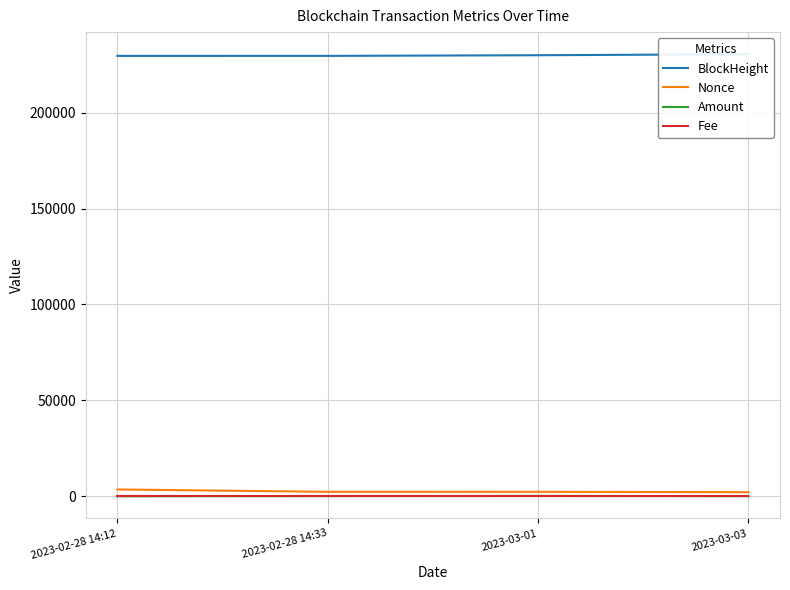

Does the chart display data point markers on the line(s)?

No